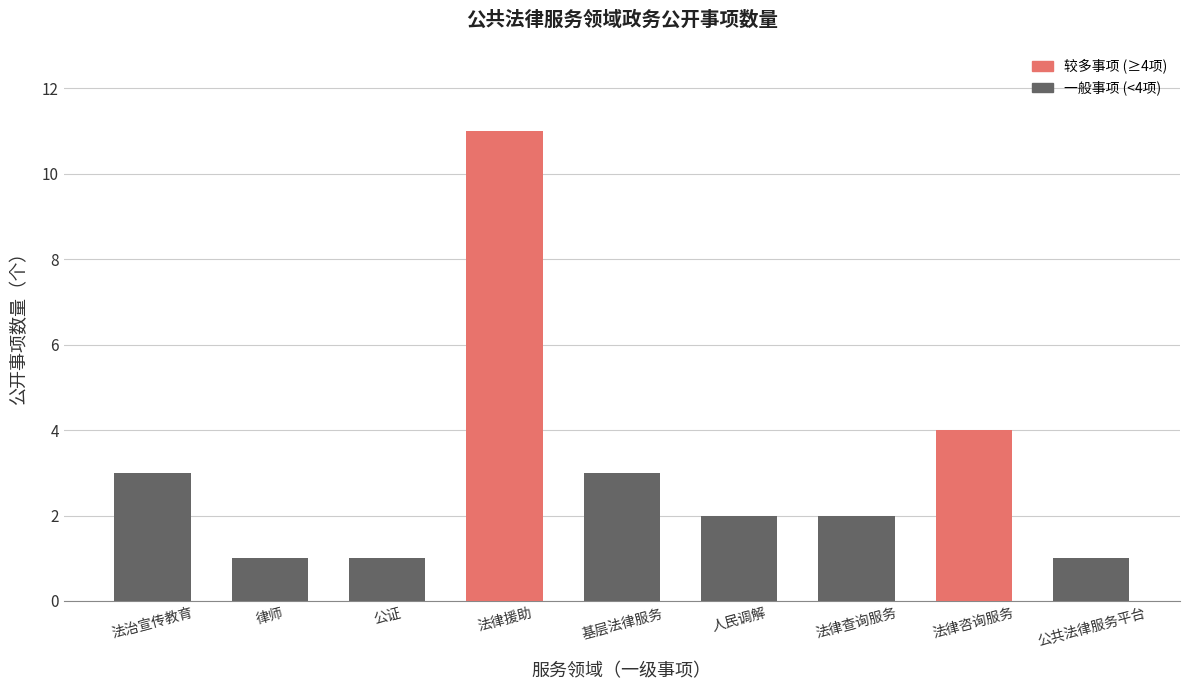

What is the sum of the values at 法律援助 and 法律咨询服务?

15